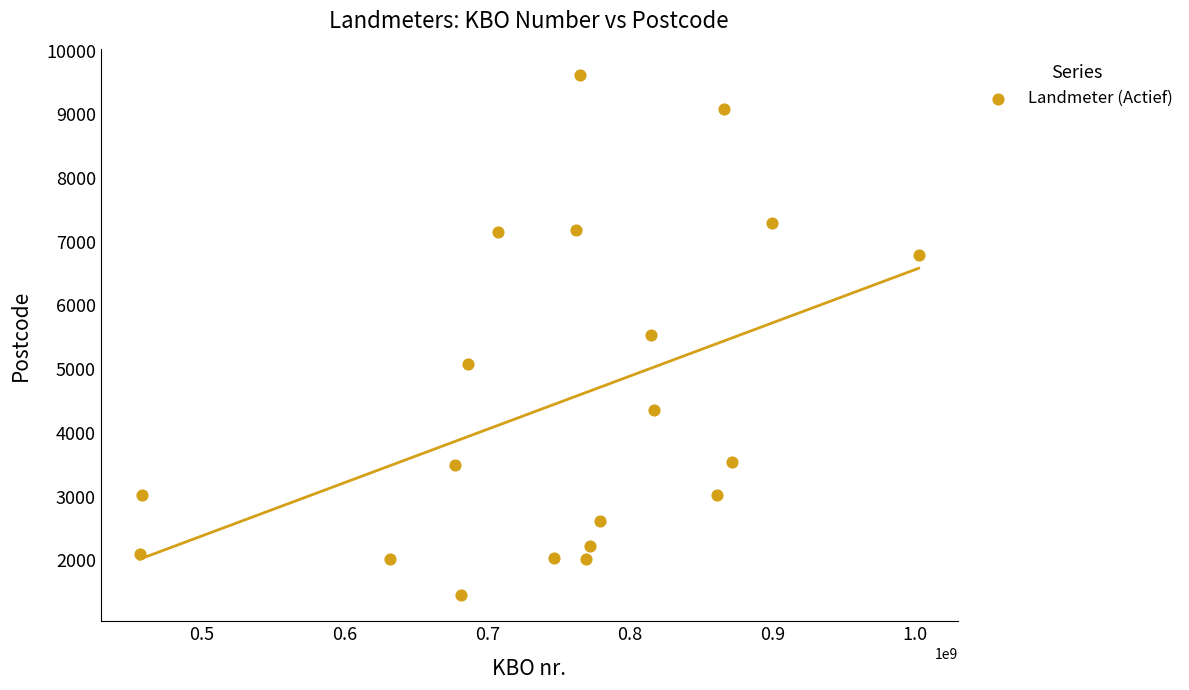

What is the range of Y values (max minus min)?

8170